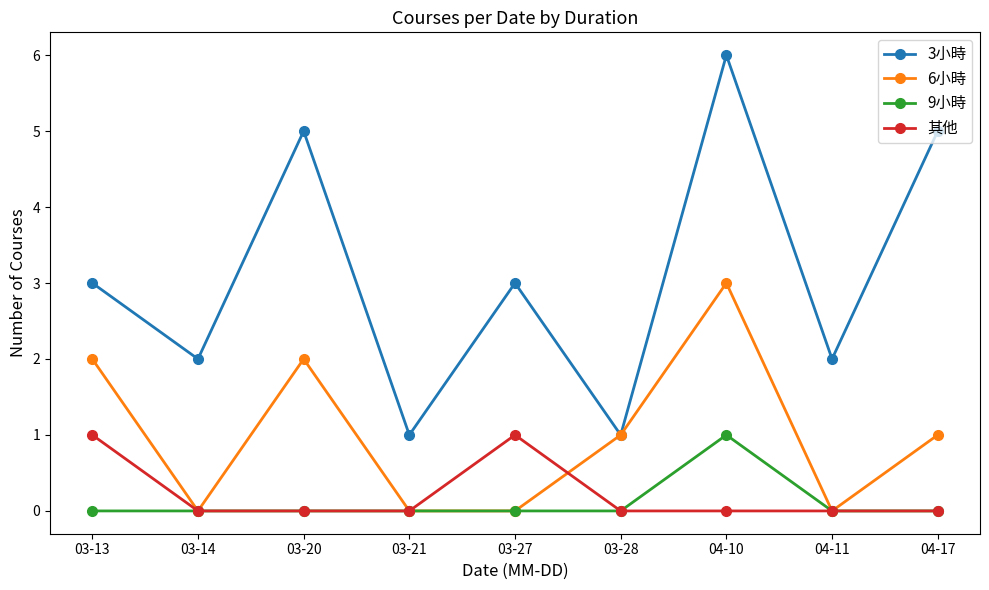

Which series changed the most between 03-14 and 03-21?

3小時